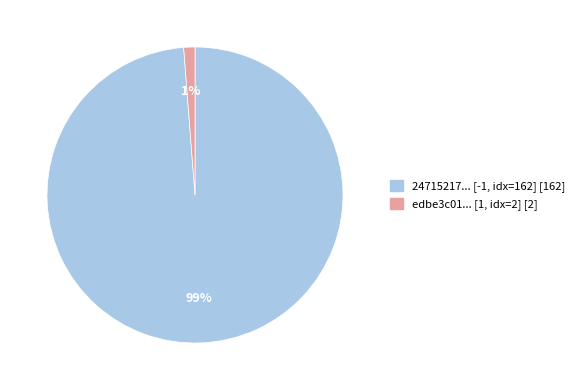

To the nearest percent, what is the average slice percentage?

50%